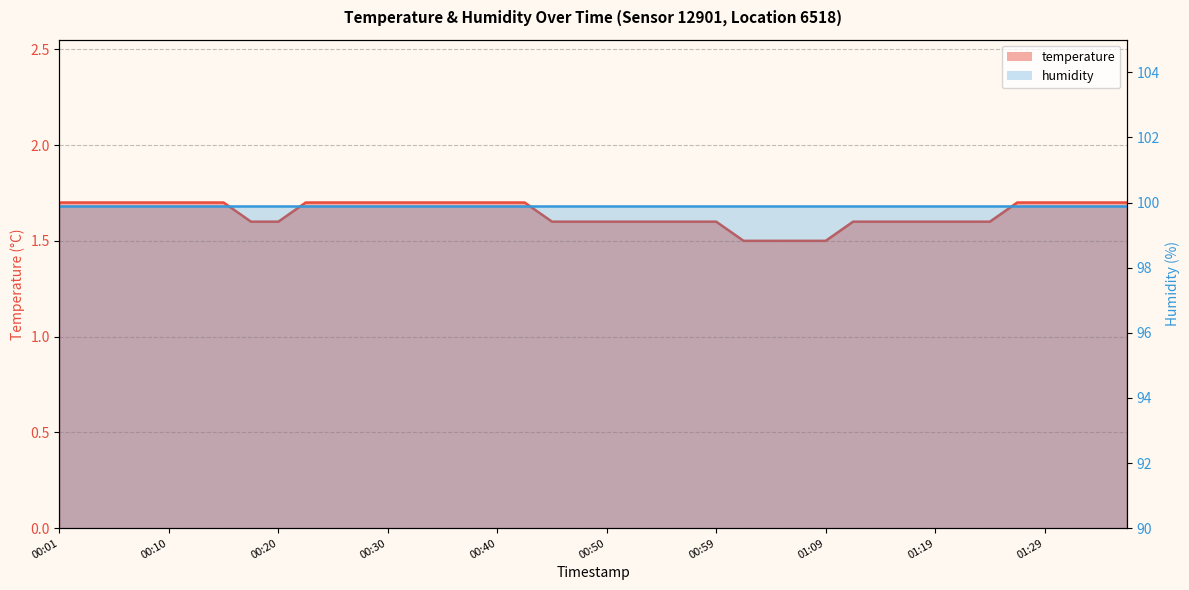

Reading left to right, extract all data points from this chart.

1.7	1.7	1.7	1.7	1.7	1.7	1.7	1.6	1.6	1.7	1.7	1.7	1.7	1.7	1.7	1.7	1.7	1.7	1.6	1.6	1.6	1.6	1.6	1.6	1.6	1.5	1.5	1.5	1.5	1.6	1.6	1.6	1.6	1.6	1.6	1.7	1.7	1.7	1.7	1.7